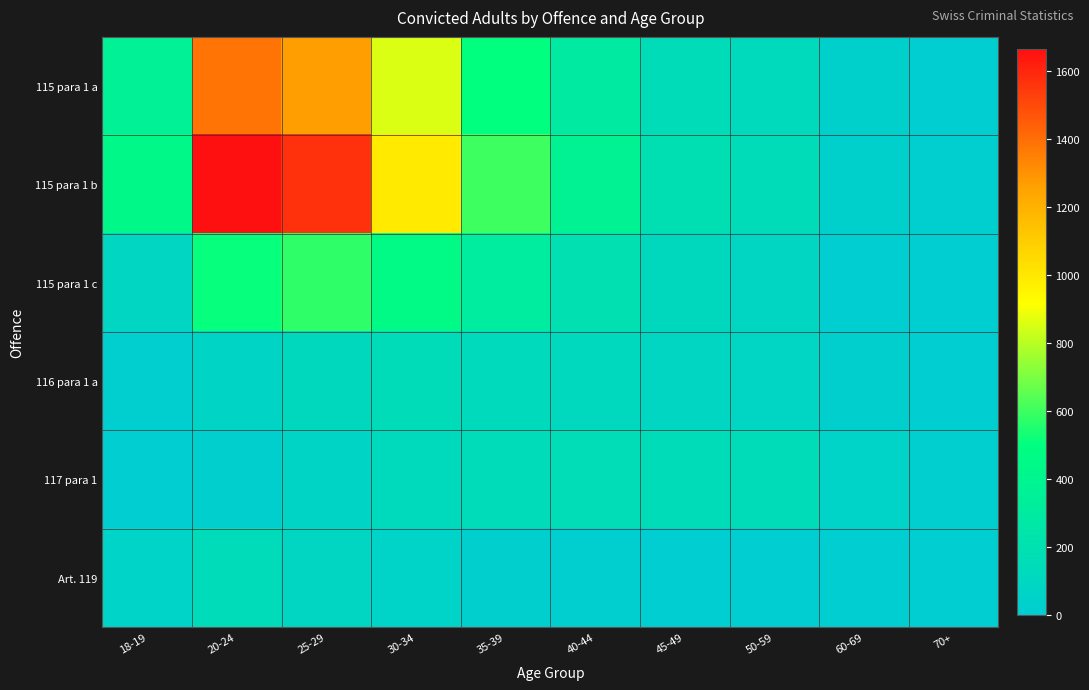

Which series has the largest range (max minus min)?

115 para 1 b